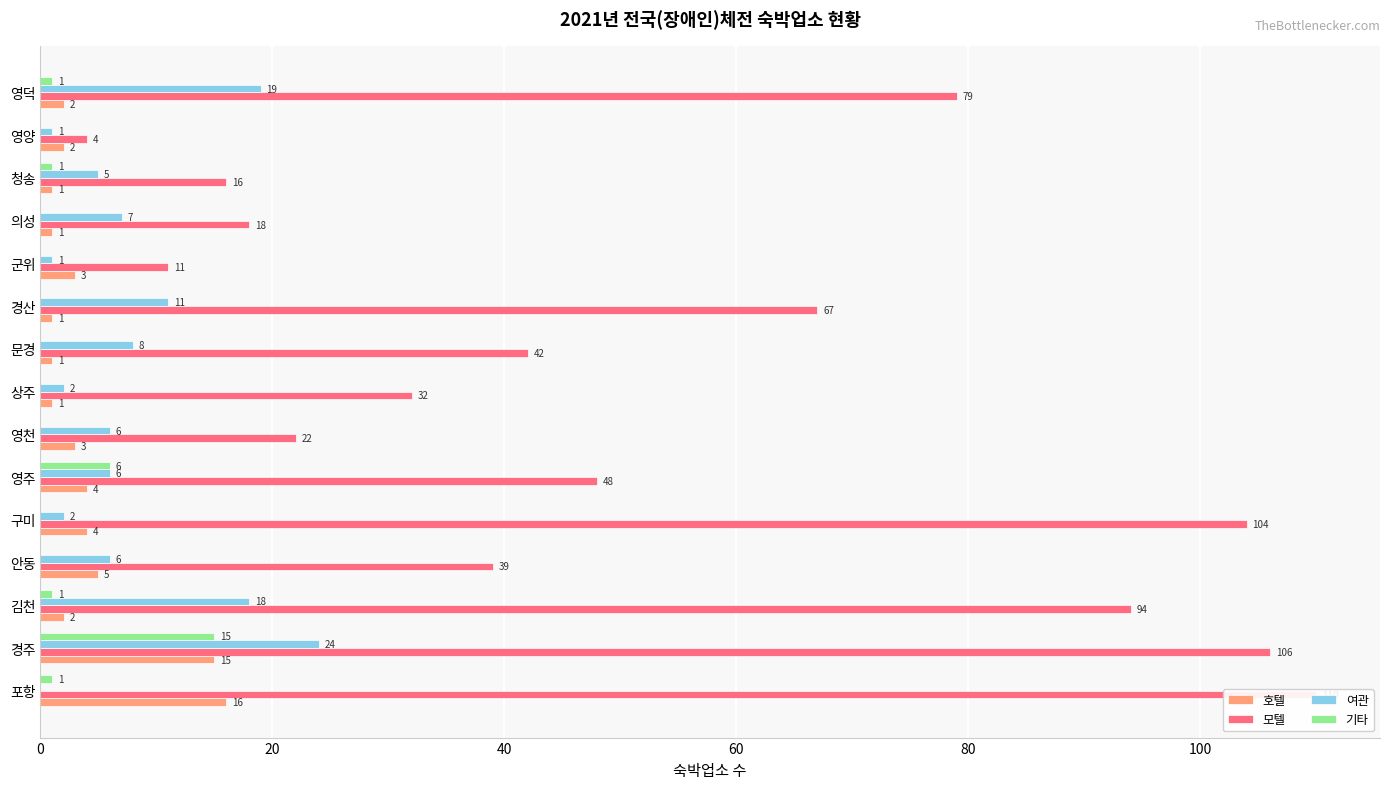

What is the value of the 기타 bar at the 15th from the left?

1